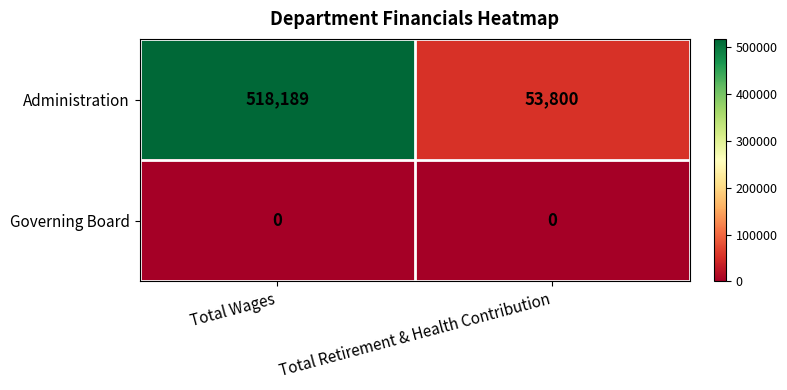

List the series in order of their peak value, lowest first.

Governing Board, Administration